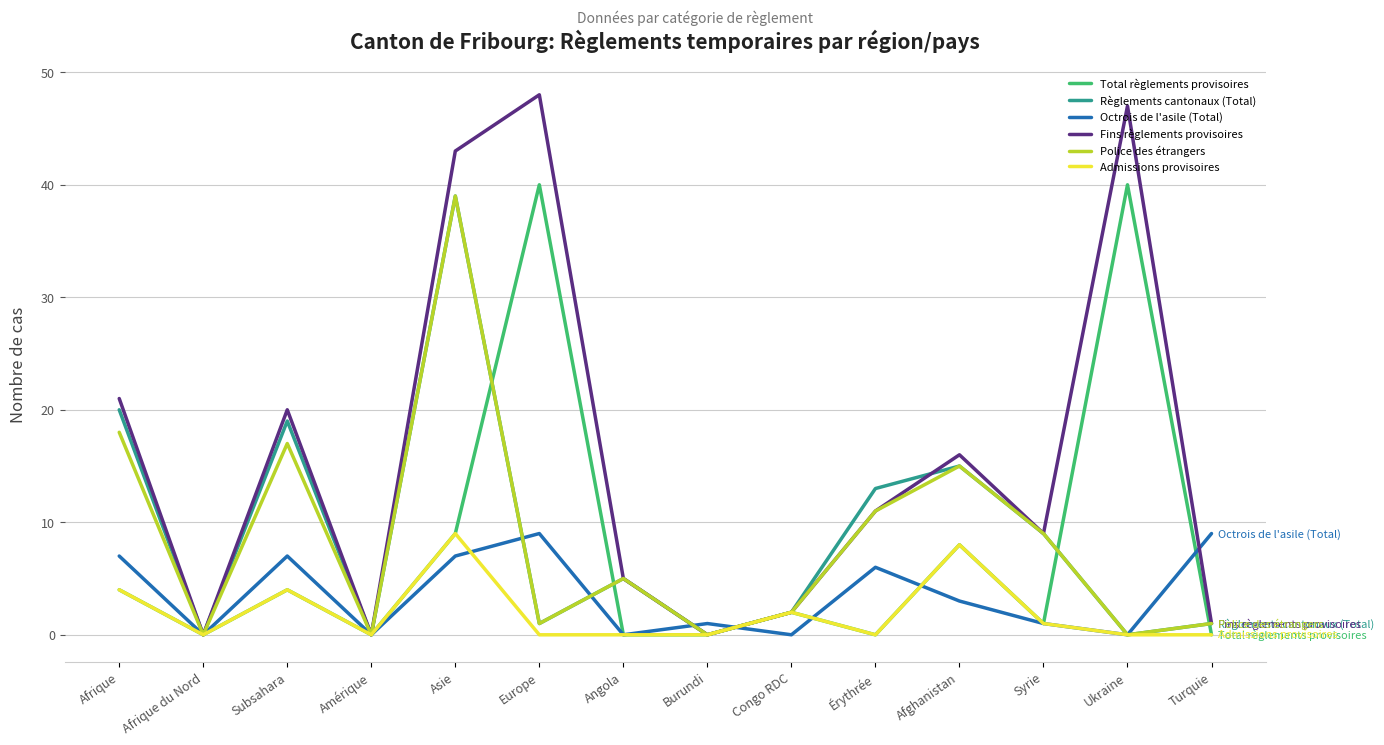

What is the maximum value for Admissions provisoires?

9